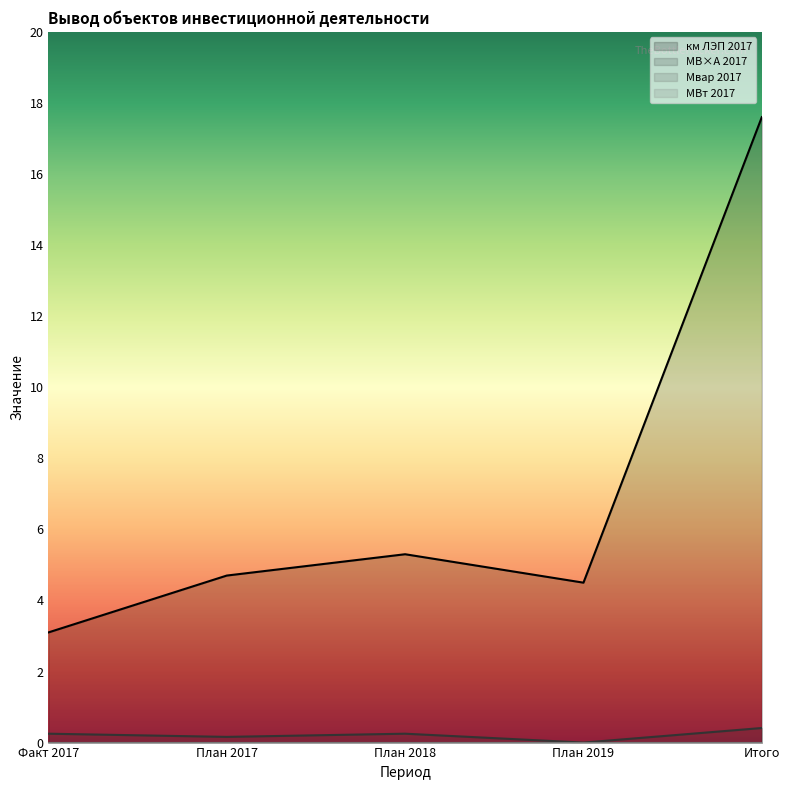

What is the difference between the second highest and minimum values in the км ЛЭП 2017 series?

2.2